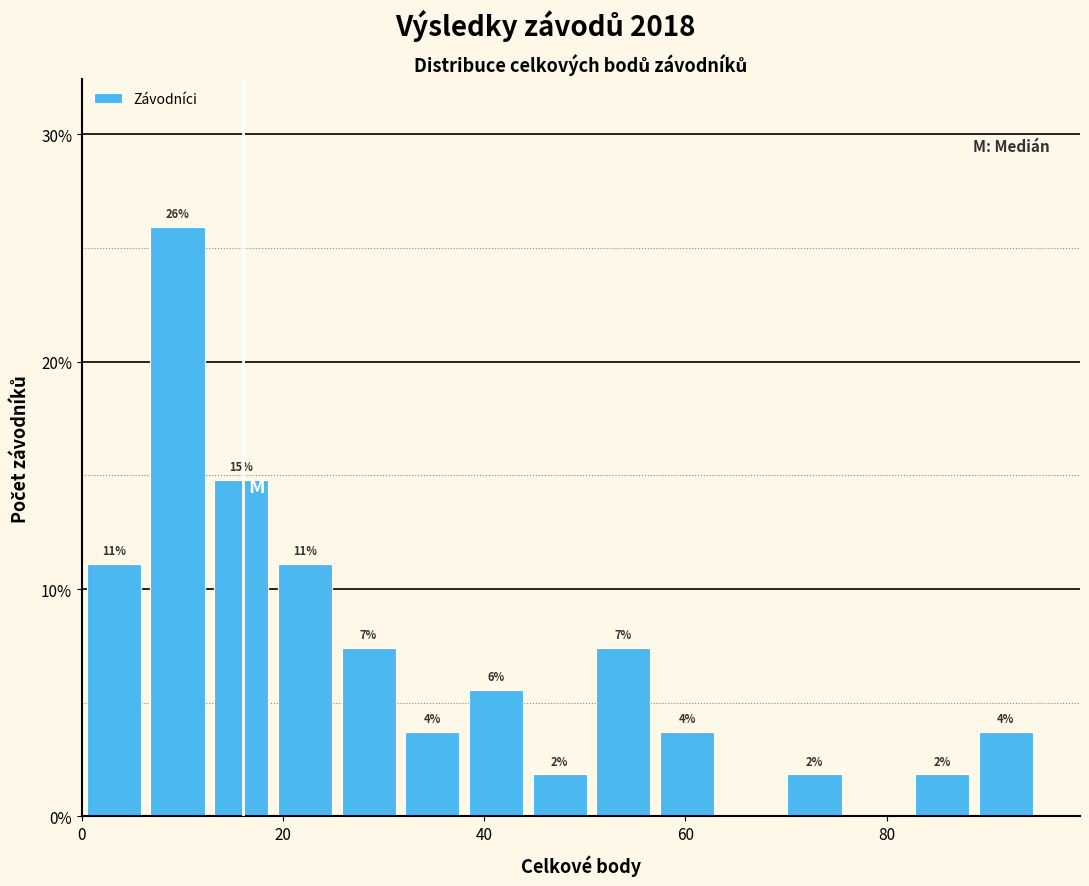

Around what value on the x-axis is the tallest bar? Give the approximate position of its centre, as read against the axis.

10